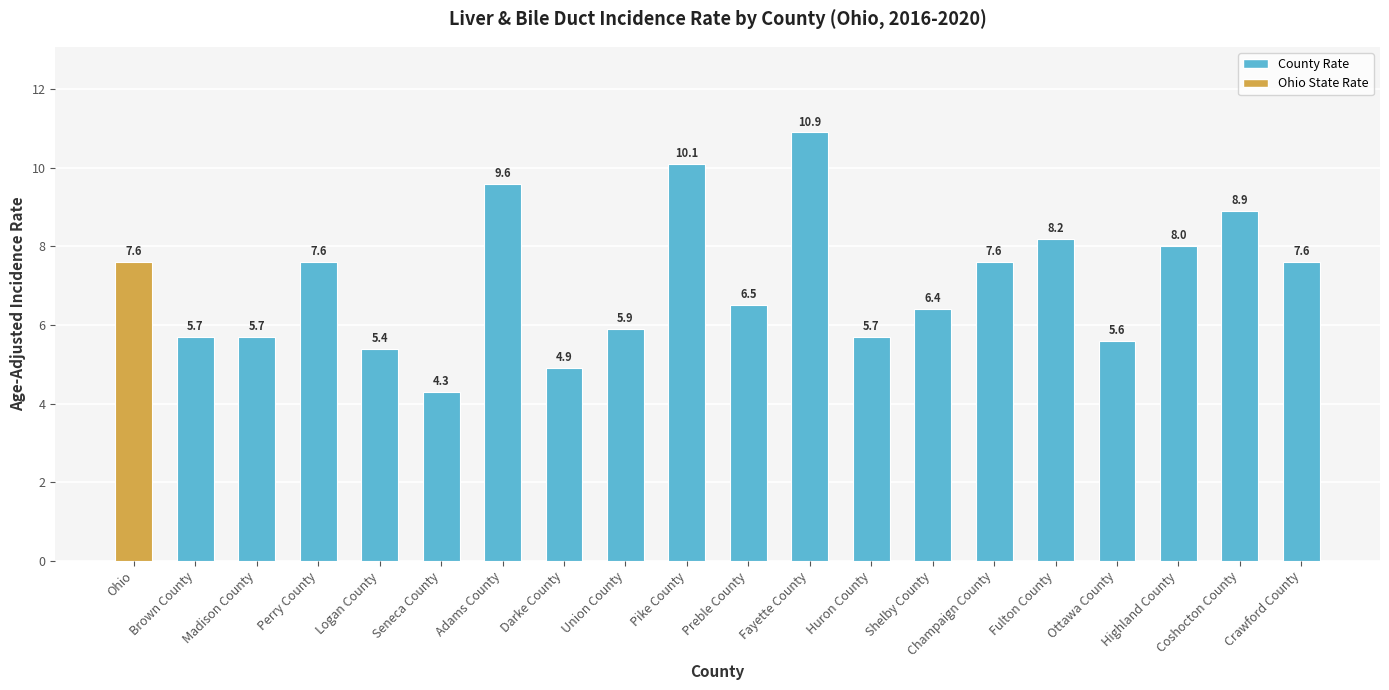

What is the change in value from Logan County to Coshocton County?

+3.5